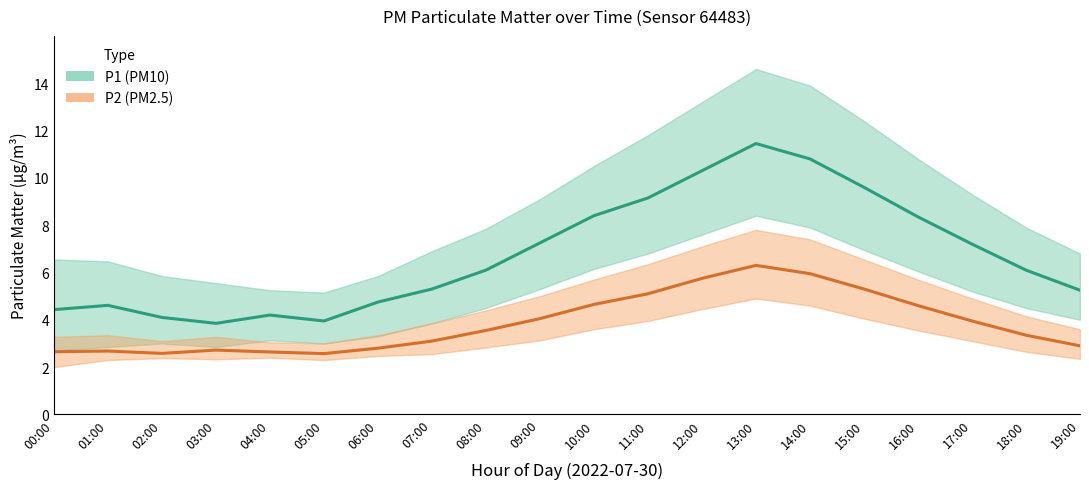

Does the chart display data point markers on the line(s)?

No